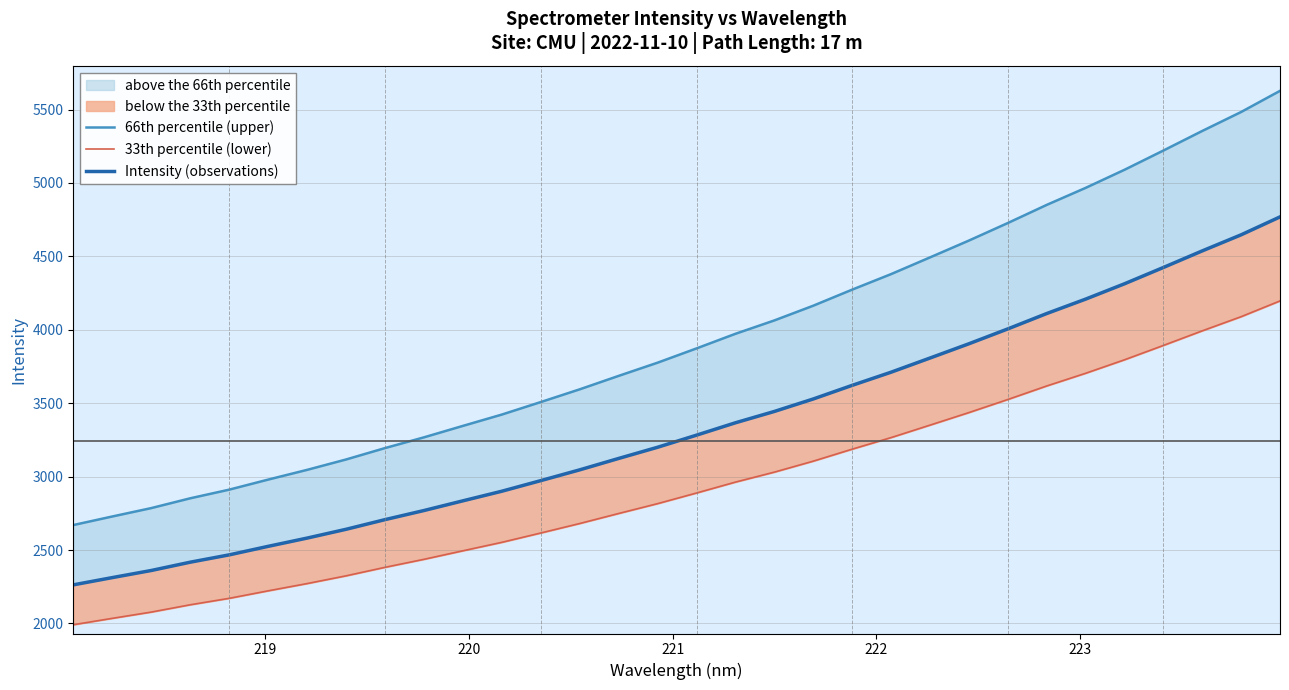

What is the difference between the second highest and second lowest values in the 33th percentile (lower) series?

2054.5